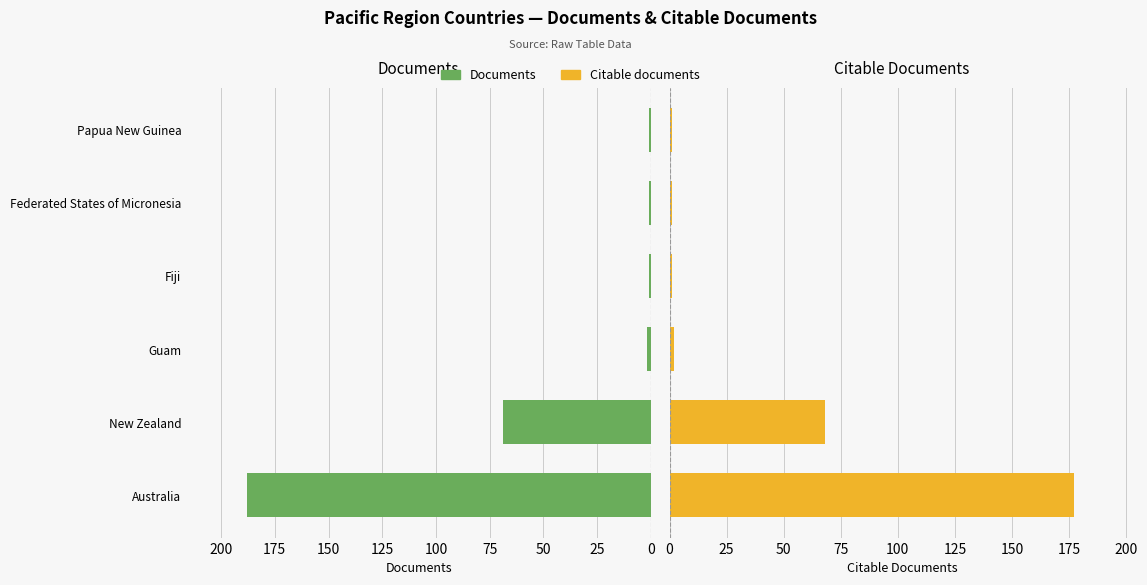

What is the sum of all Citable documents values?

250